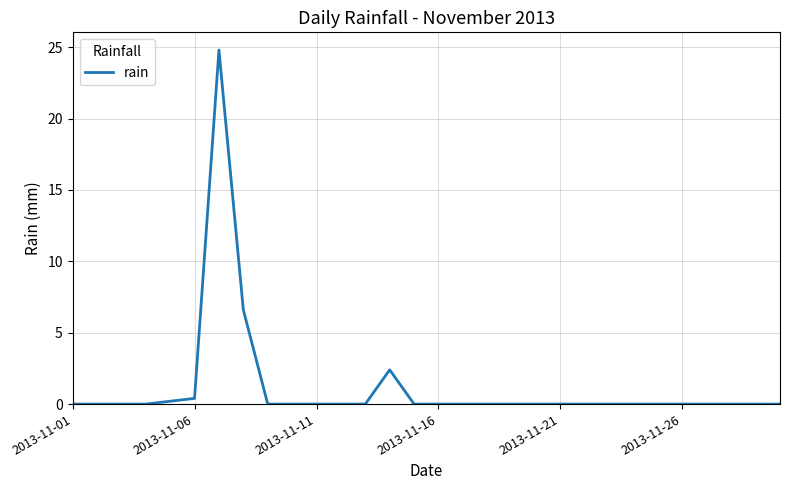

What is the difference between the maximum and minimum values?

24.8